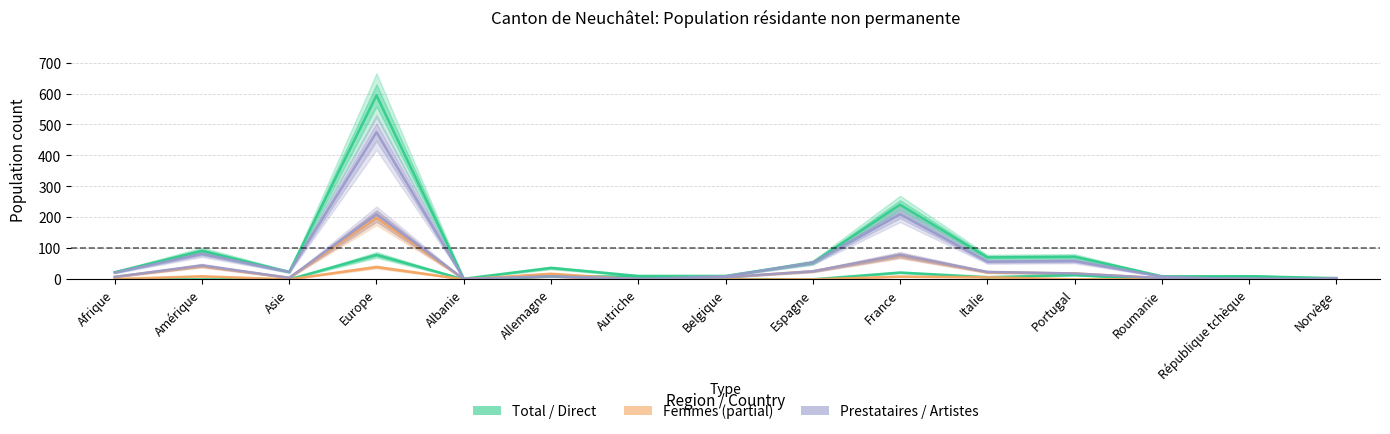

Which has a higher value, Albanie or Afrique?

Afrique